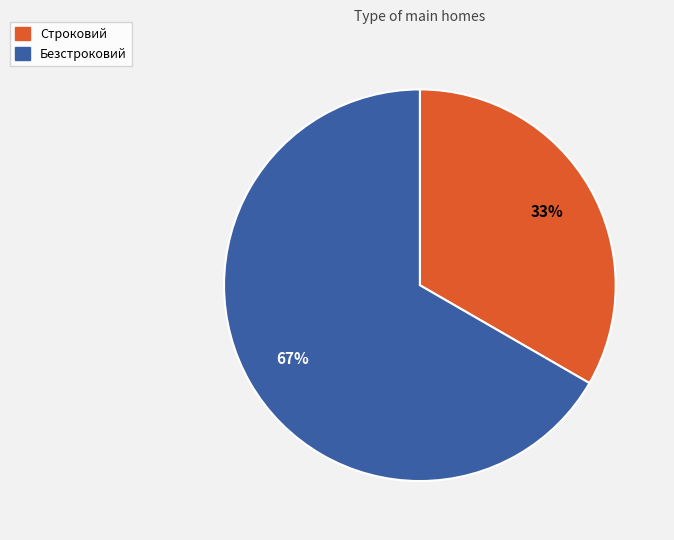

To the nearest percent, what is the combined percentage of Строковий and Безстроковий?

100%